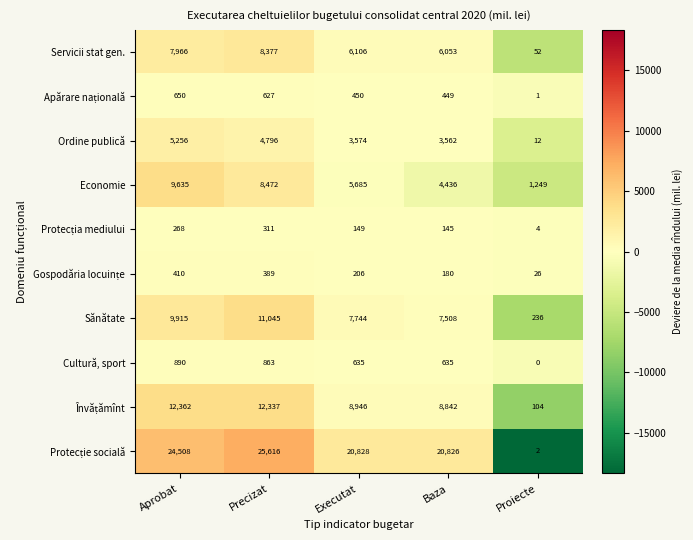

Which series changed the most between Executat and Baza?

Economie